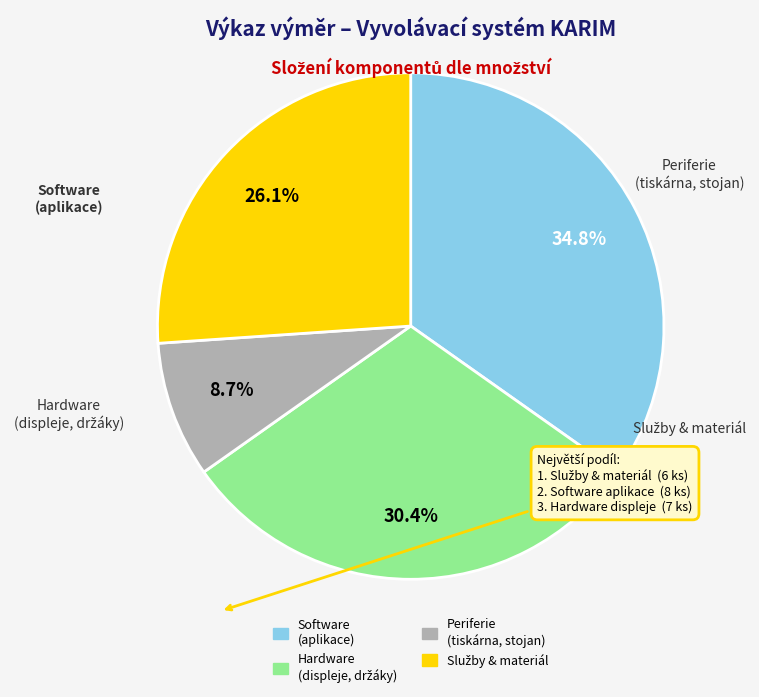

Is there a majority slice in this chart?

No